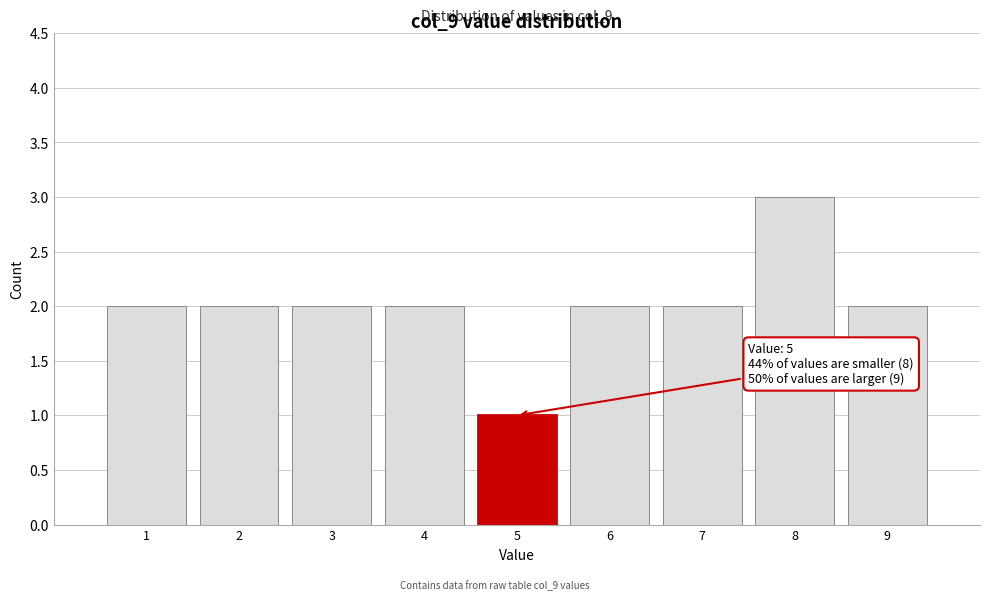

Reading left to right, extract all data points from this chart.

2	2	2	2	1	2	2	3	2